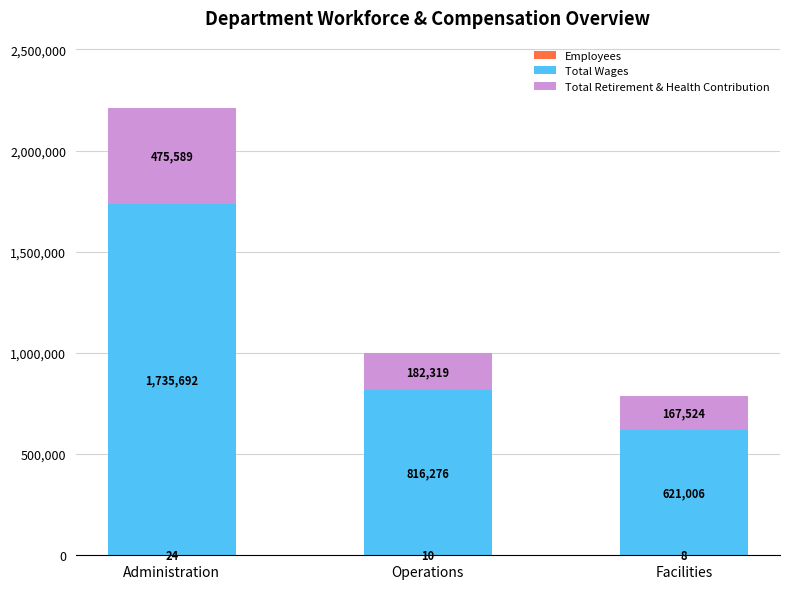

What is the total value across all series at Administration?

2211305